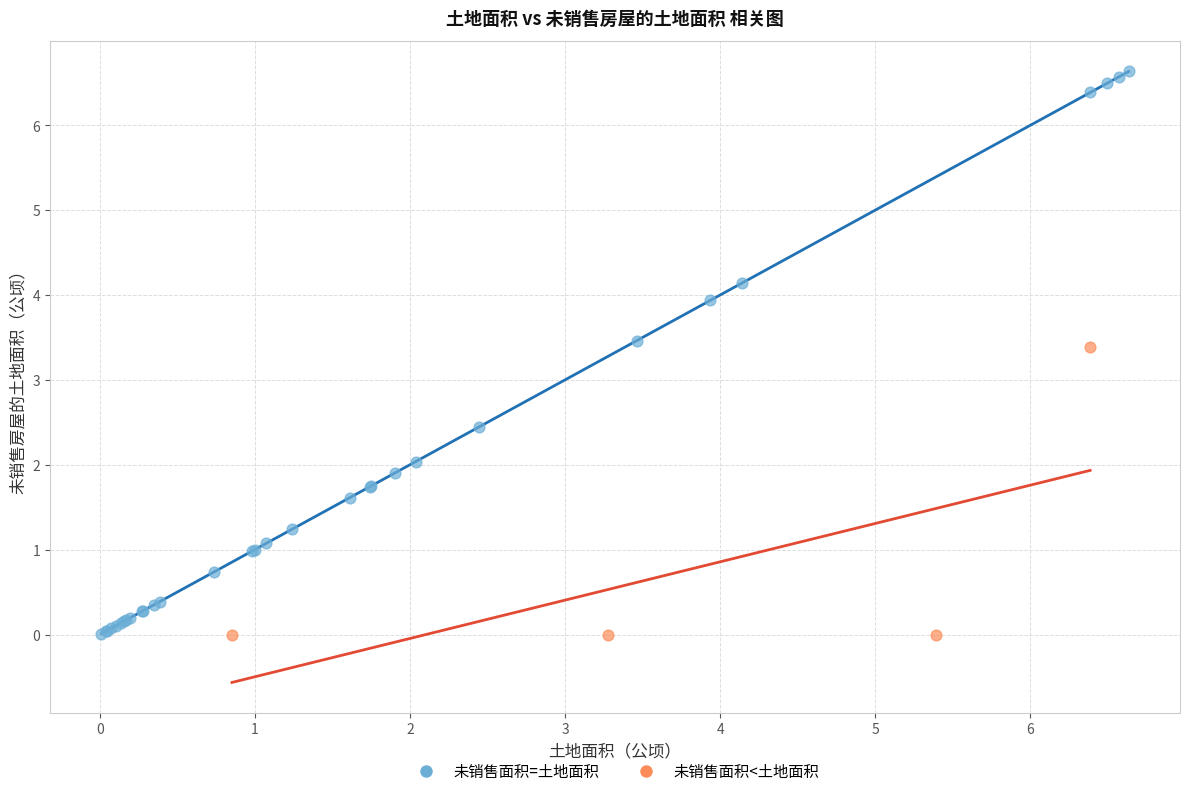

Which series has the widest spread of Y values?

未销售面积=土地面积